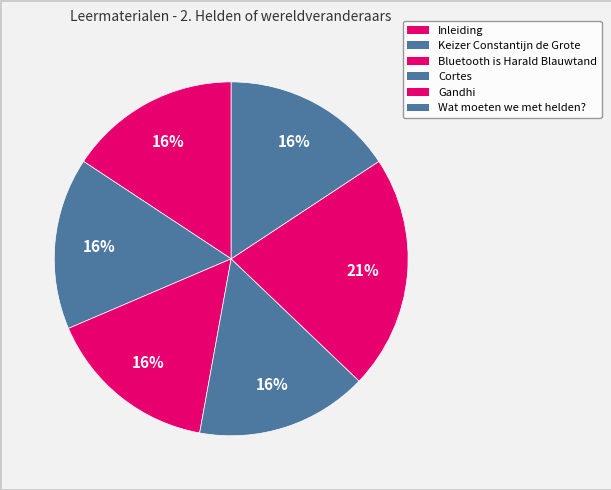

What percentage is the Gandhi slice, to the nearest percent?

21%